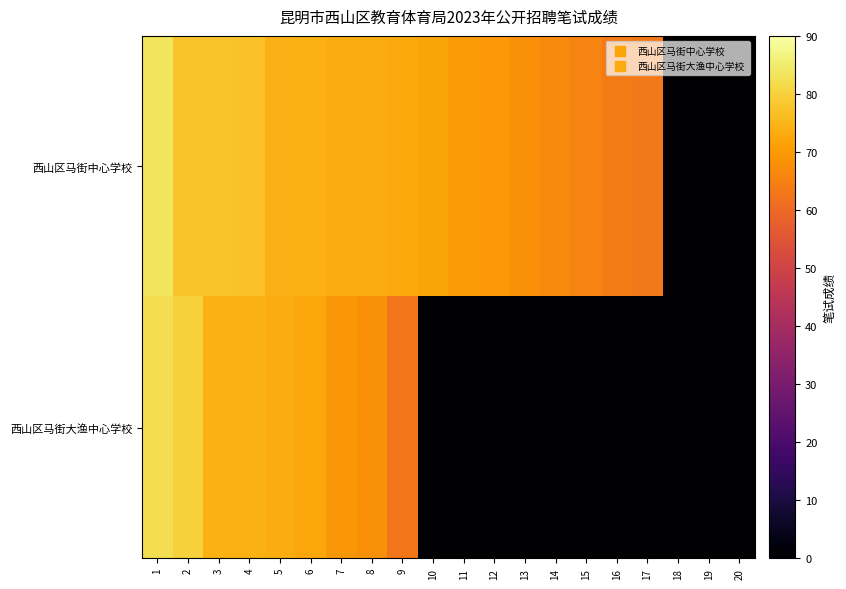

At how many categories does at least one series exceed 72?

9